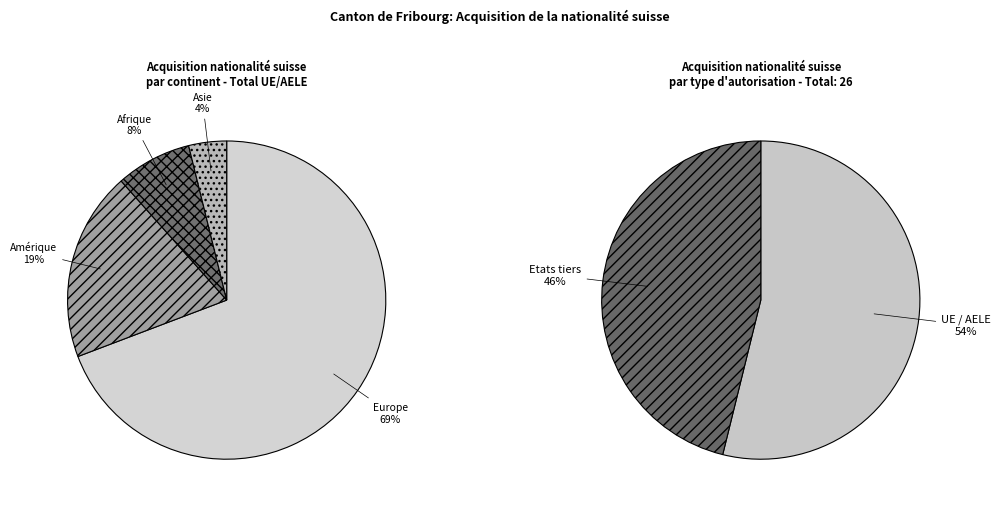

Count the number of slices in the pie.

6